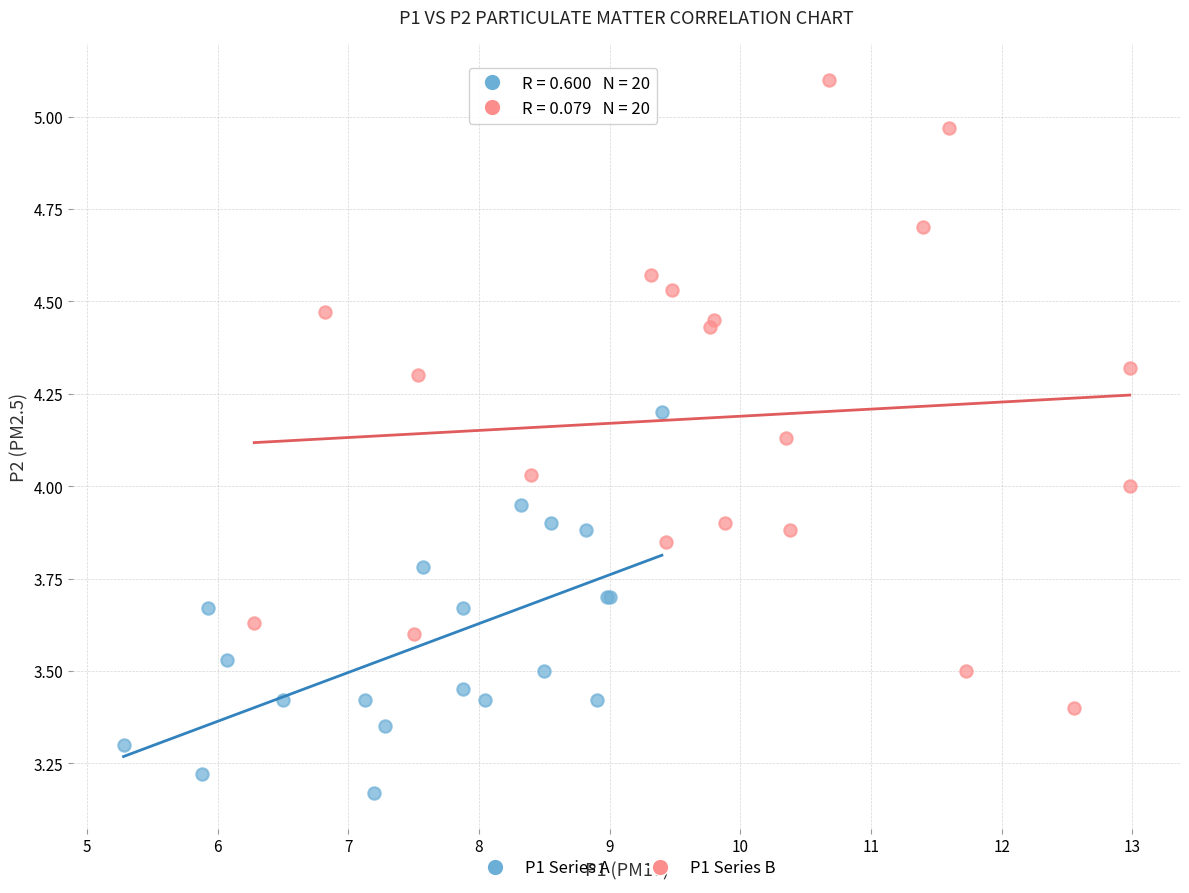

Which series reaches the minimum Y coordinate?

P1 Series A